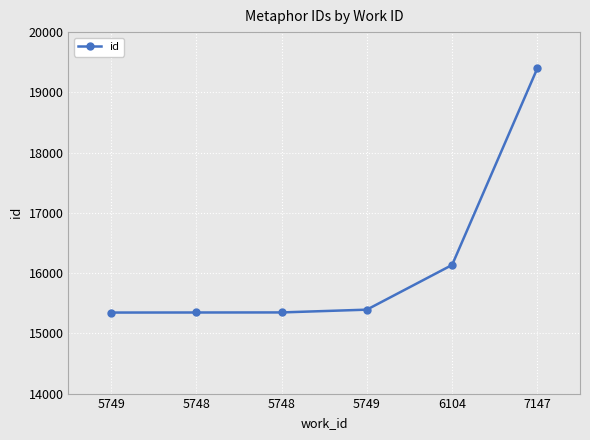

Approximately how many times larger is the value at 5749 compared to 7147?

0.8